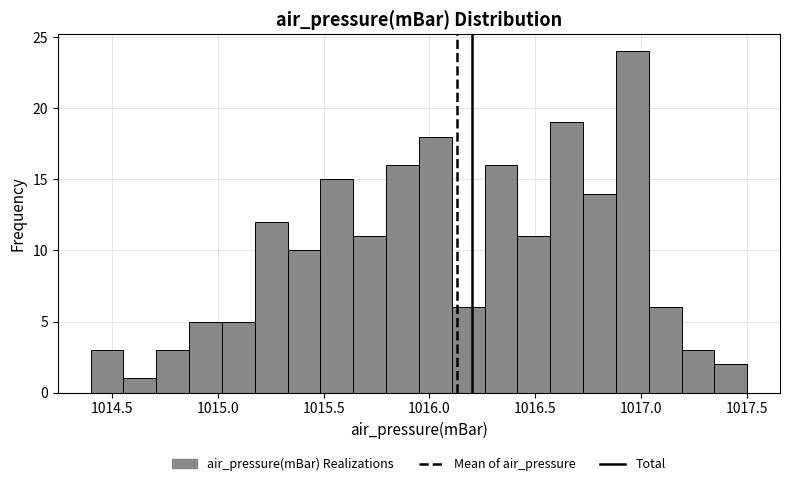

Around what value on the x-axis is the tallest bar? Give the approximate position of its centre, as read against the axis.

1016.95